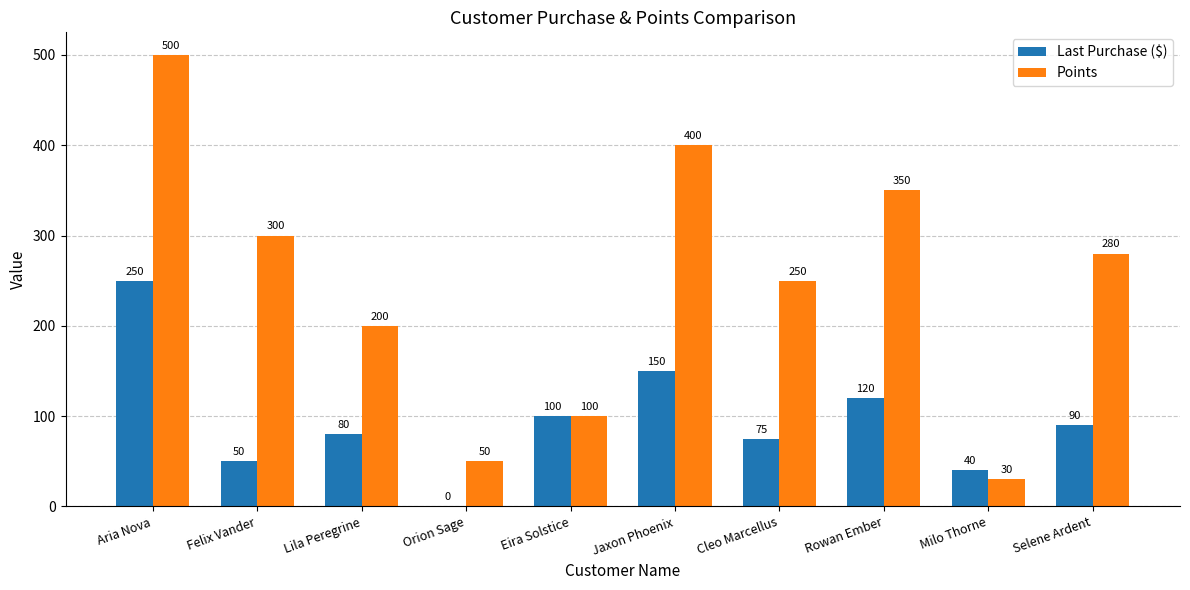

What is the average value of the Last Purchase ($) series?

96